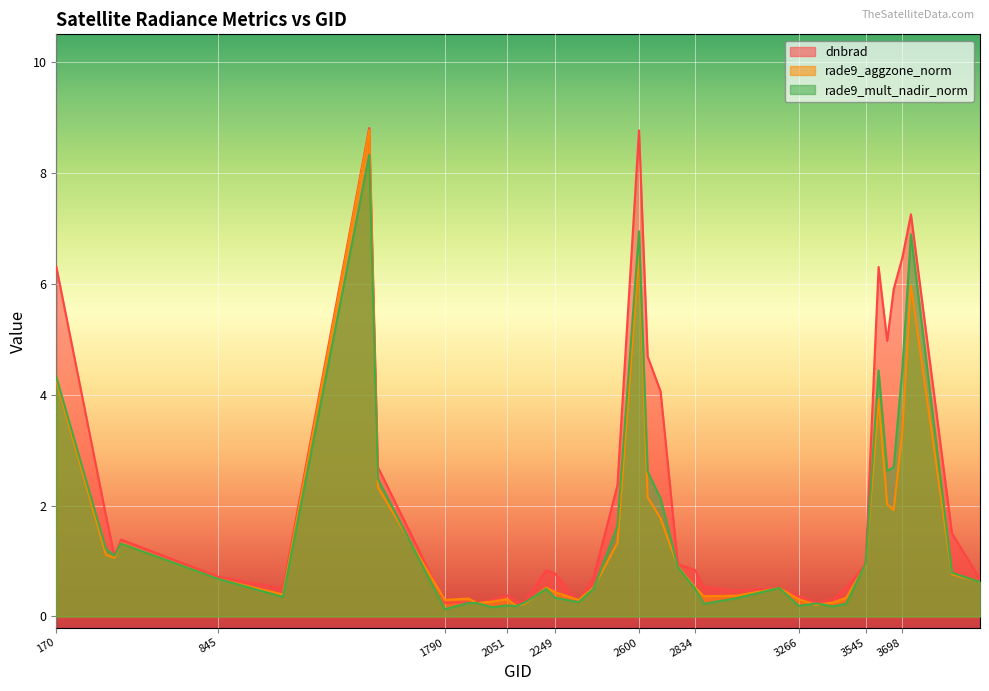

What are all the series names shown in the legend?

dnbrad, rade9_aggzone_norm, rade9_mult_nadir_norm